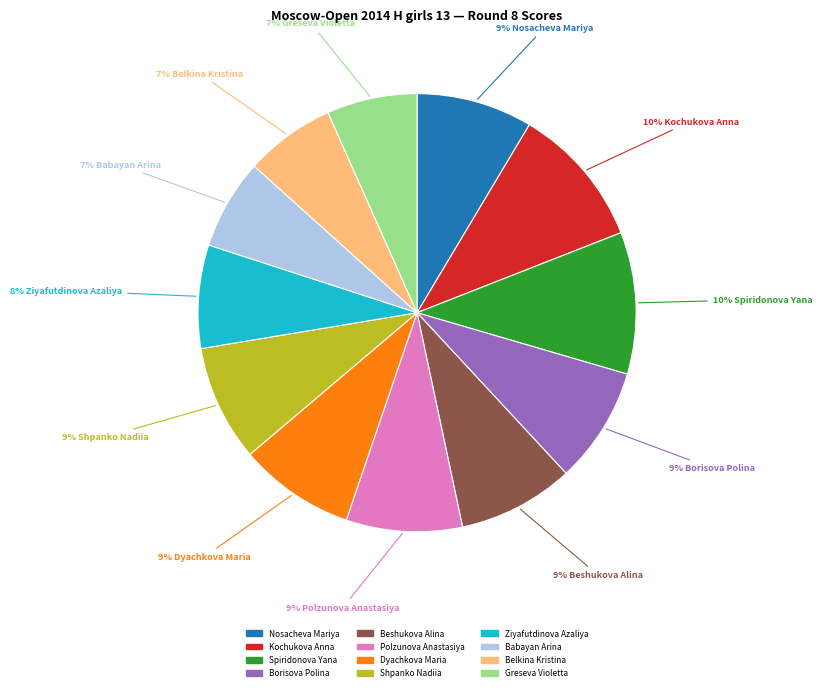

Between Shpanko Nadiia and Kochukova Anna, which is larger?

Kochukova Anna